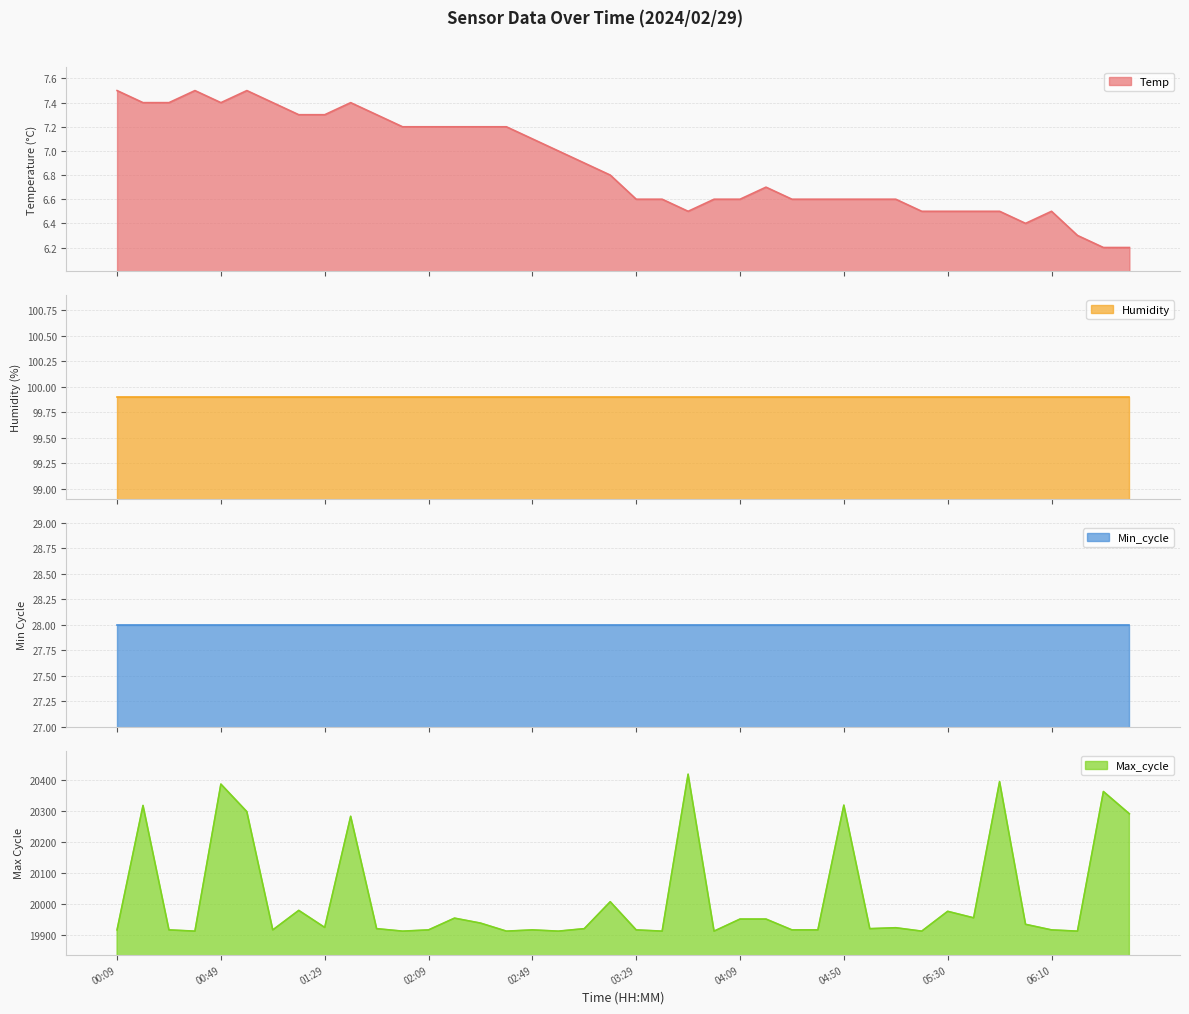

True or false: Temp has a value of 7.3 at 01:19.

True